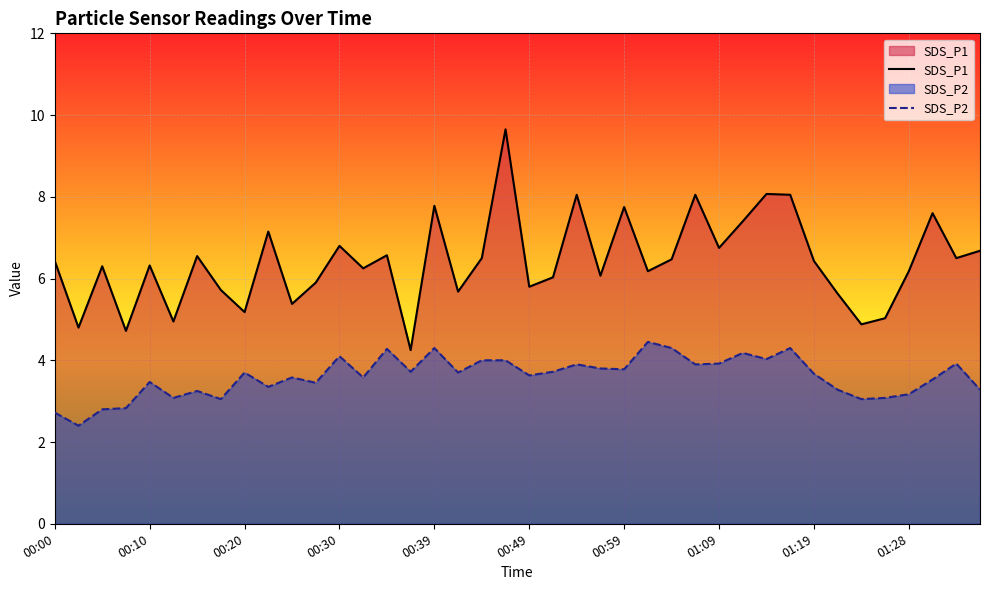

How many series are shown in this chart?

2